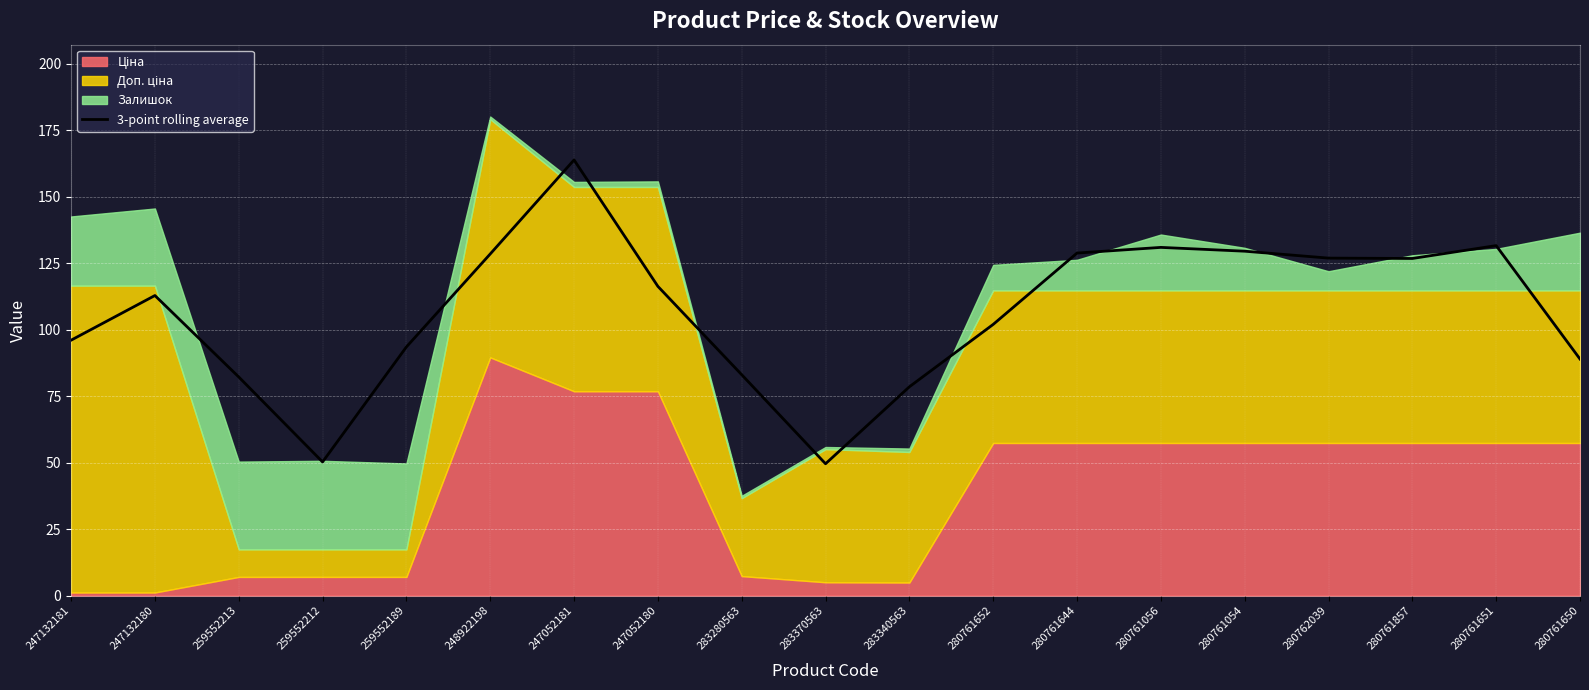

Which has a higher value, 259552189 or 247132180?

247132180